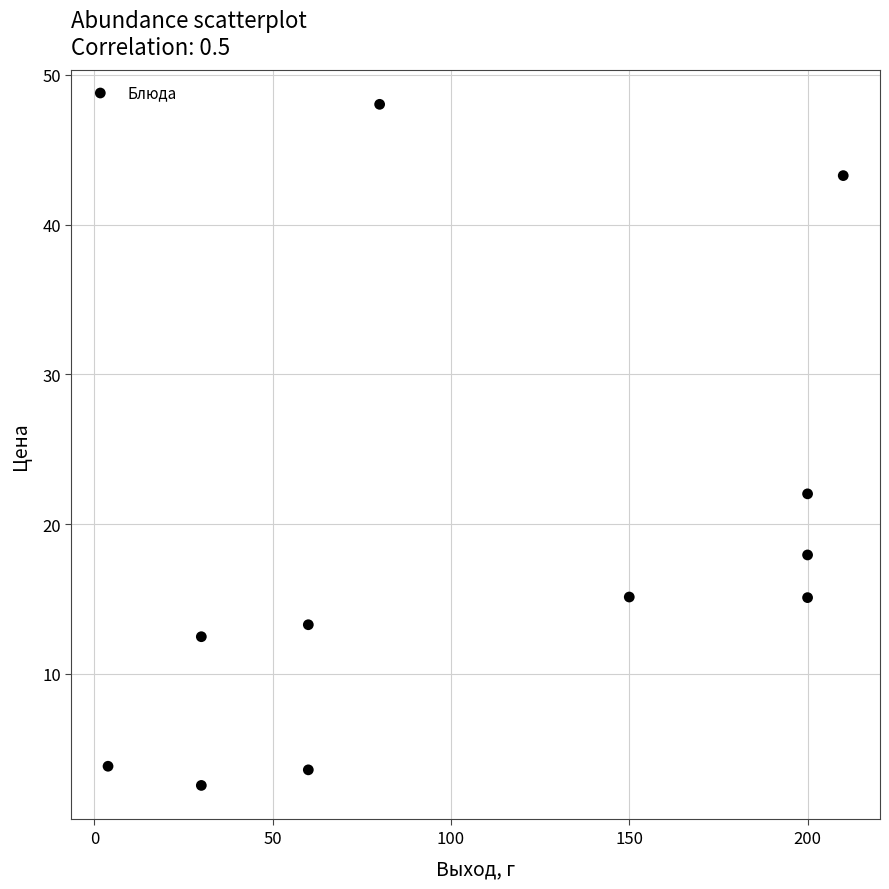

What Y value in the scatter plot is closest to 25?

22.0